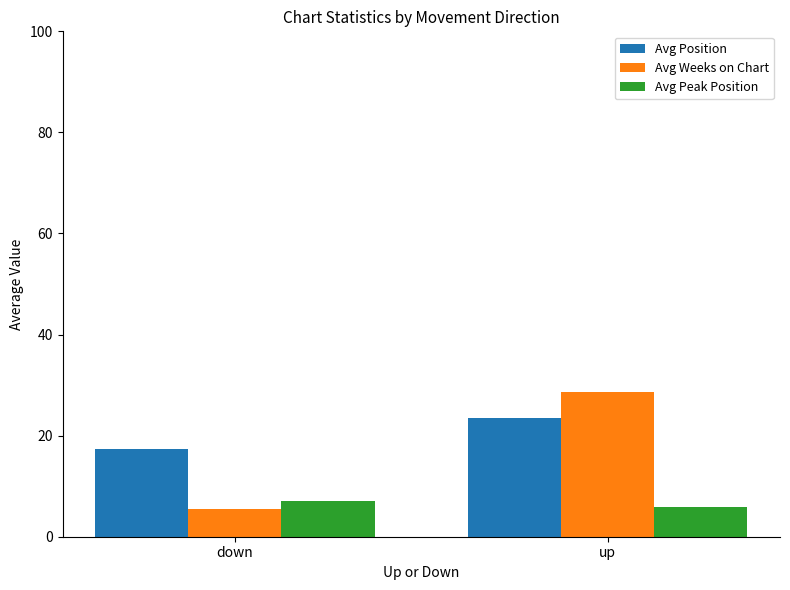

Reading left to right, extract all data points from this chart.

Avg Position: 17.3	23.4
Avg Weeks on Chart: 5.4	28.6
Avg Peak Position: 7.1	5.8